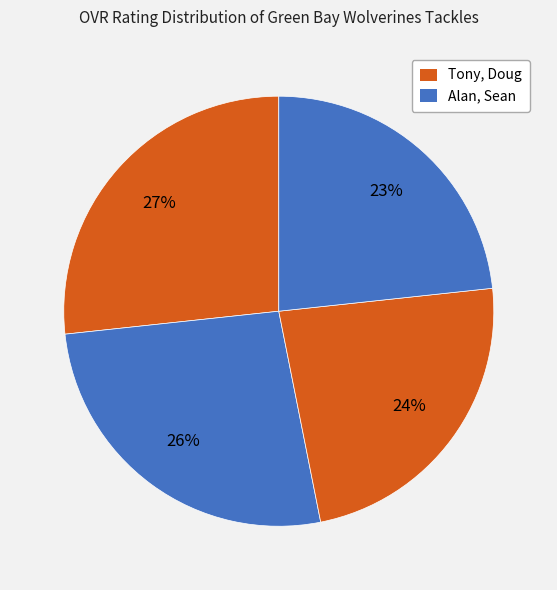

How many segments does this pie chart have?

4